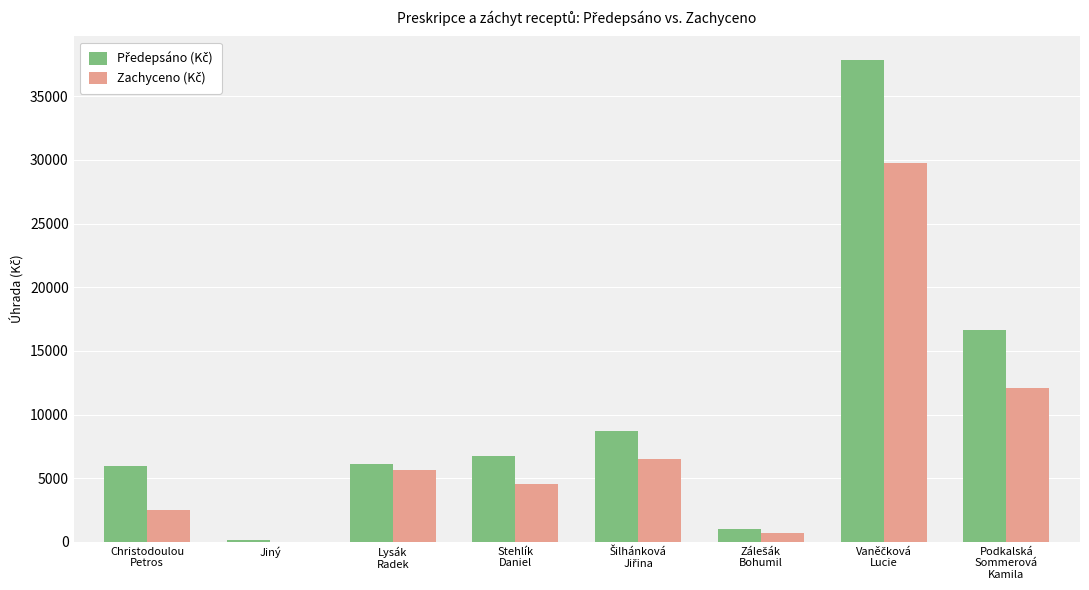

What is the maximum value shown in the chart?

37810.7